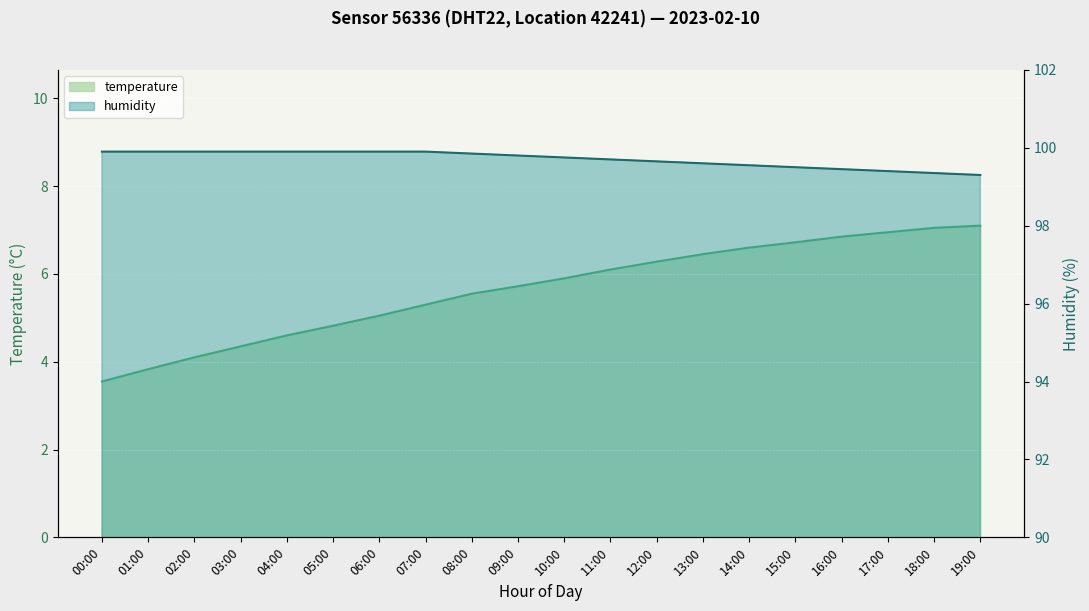

The temperature series shows 2.8 at 07:00. True or false?

False